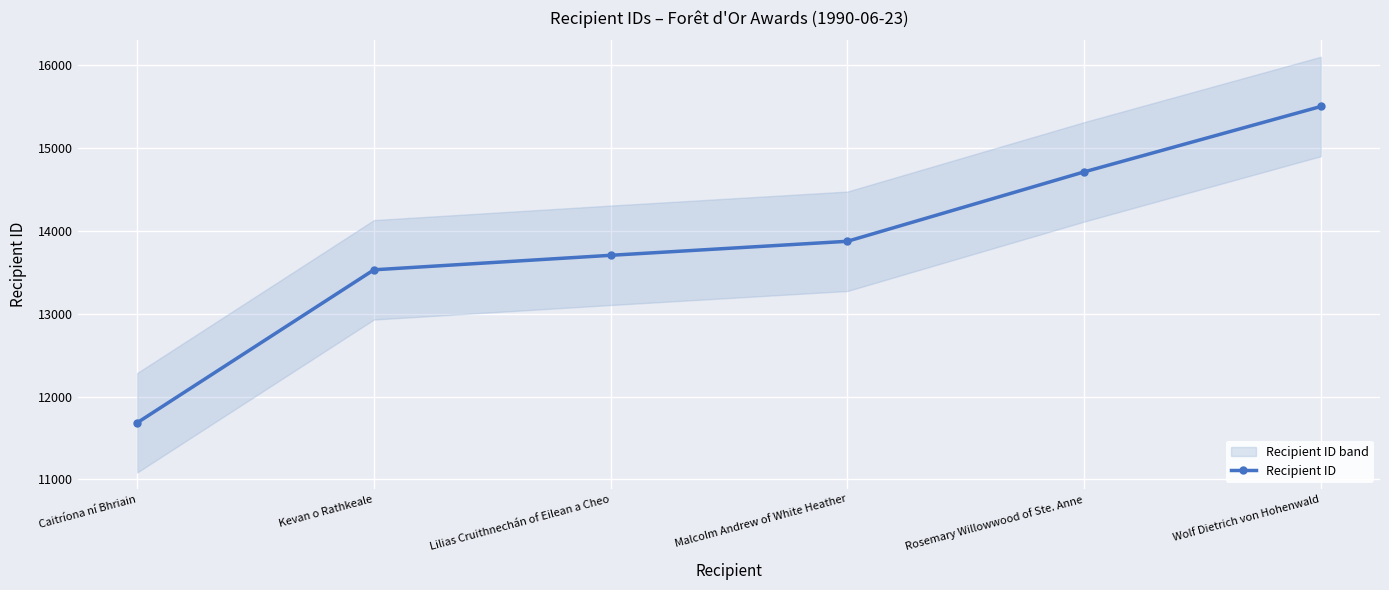

What position from the right is Malcolm Andrew of White Heather?

3